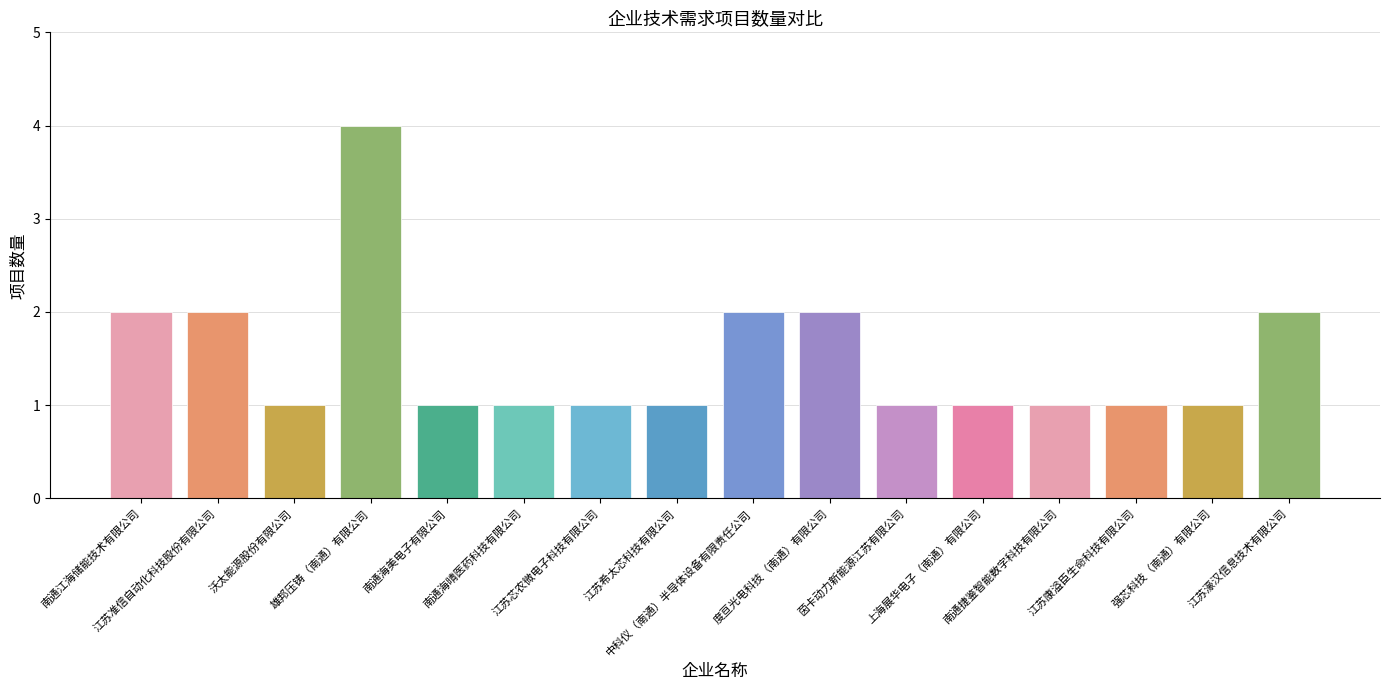

How many bars are there in total?

16